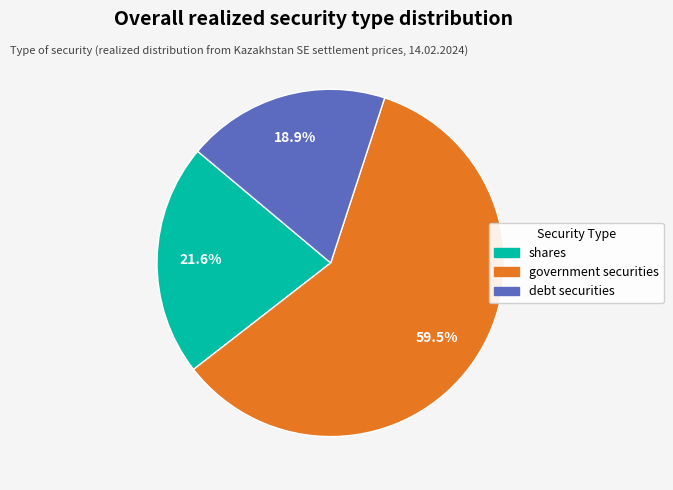

How many slices are in this pie chart?

3